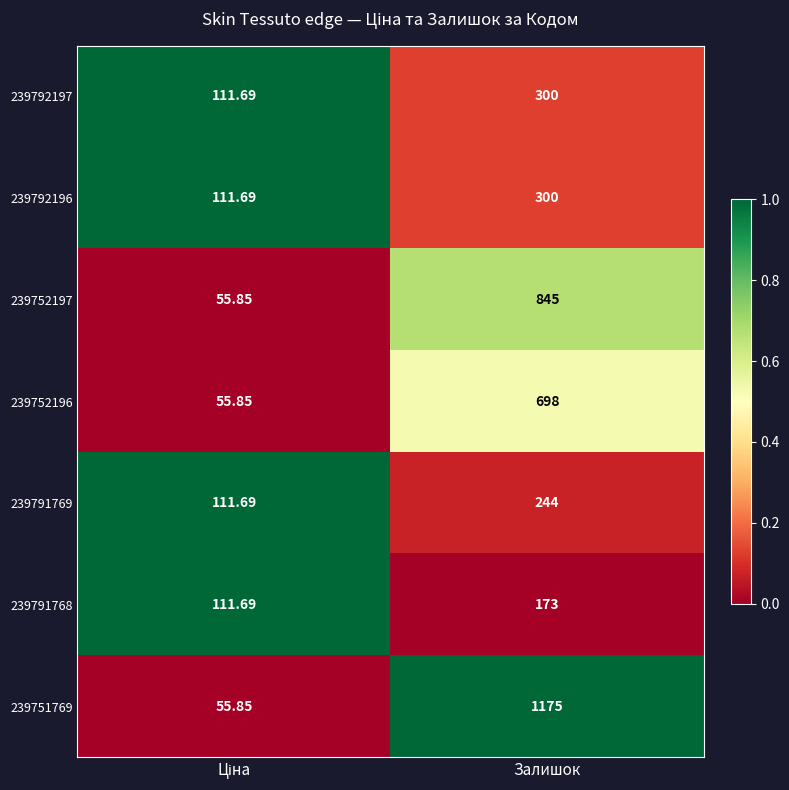

Which category has the highest value across all series?

Залишок